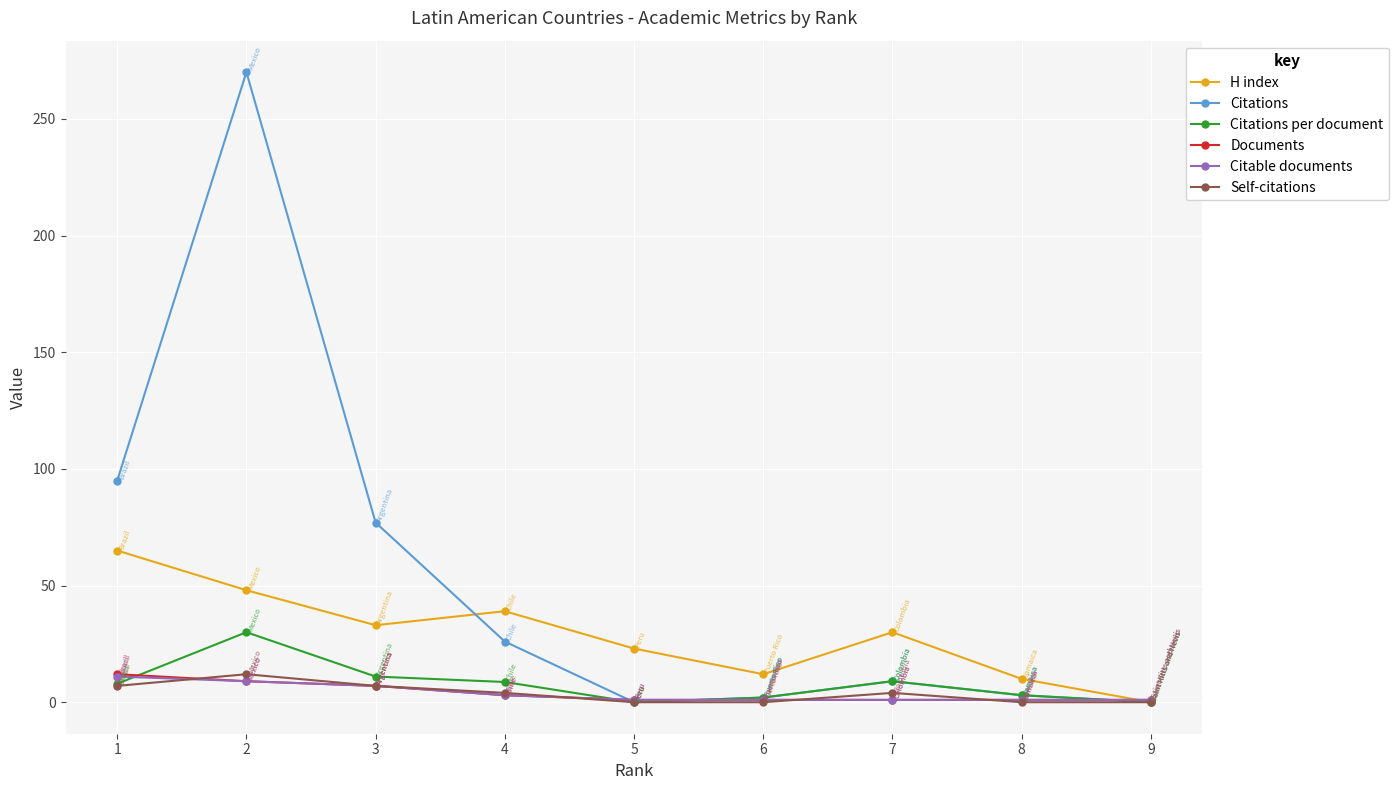

Between which two adjacent categories do Self-citations and Documents first intersect?

1 and 2